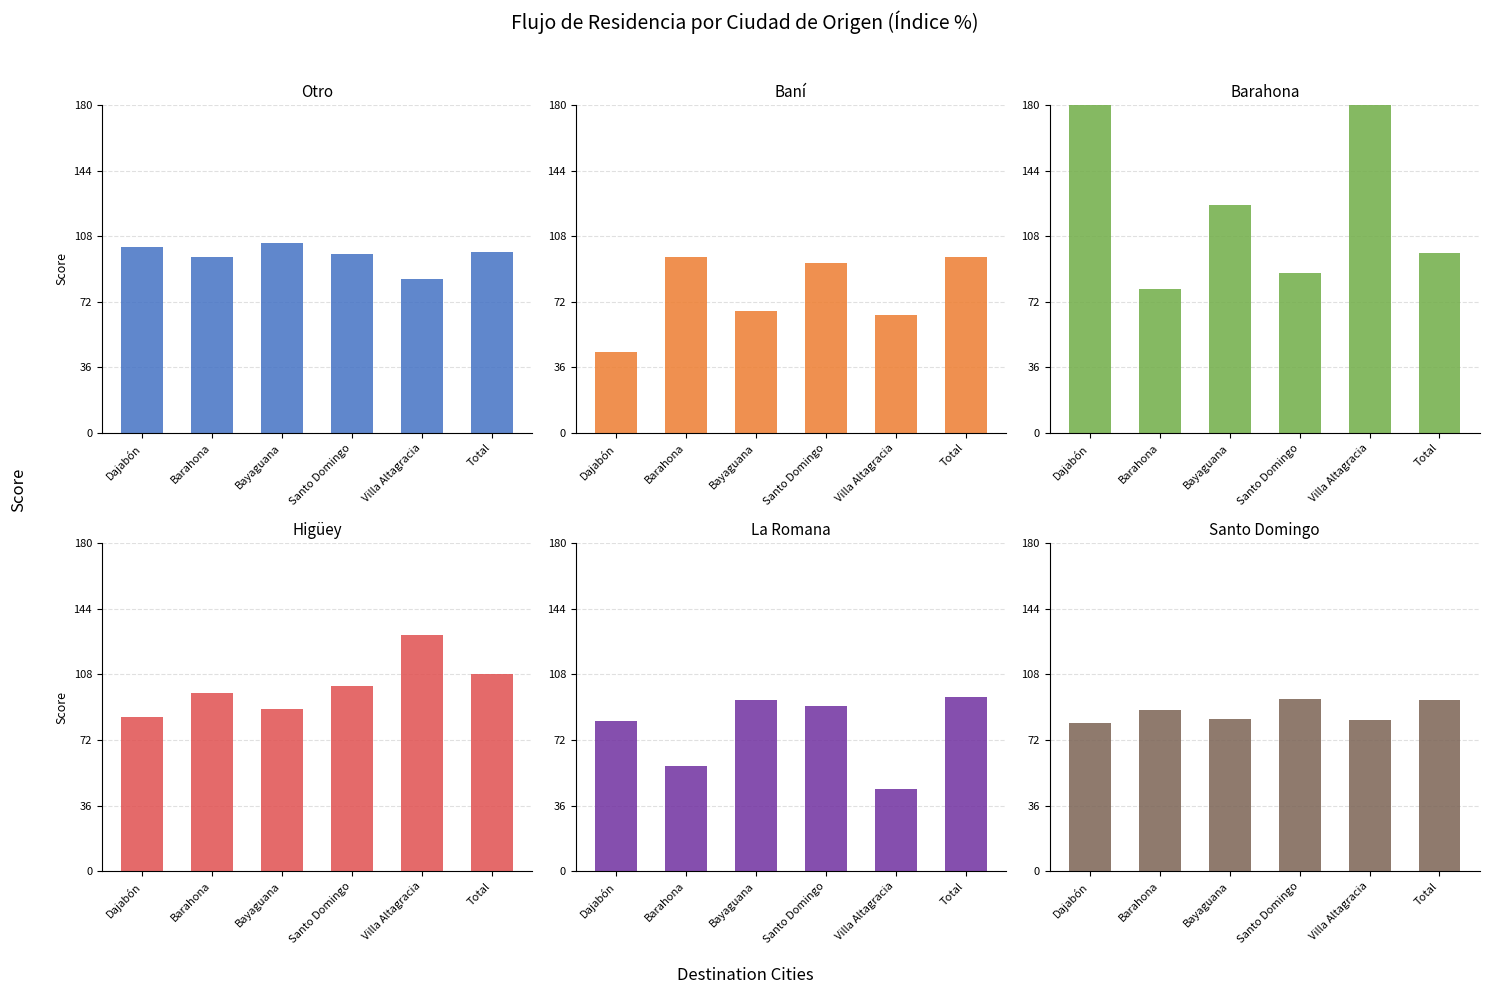

Which has a higher value, Bayaguana or Total?

Bayaguana